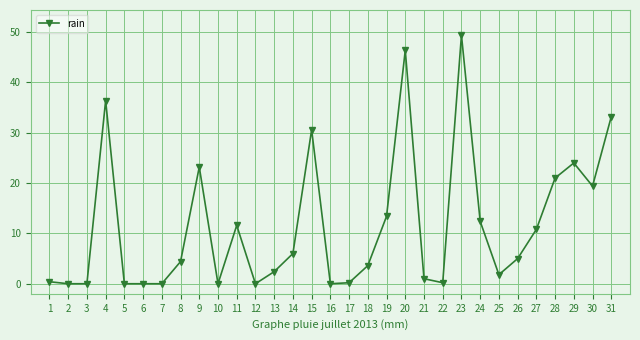

Does the chart display data point markers on the line(s)?

Yes